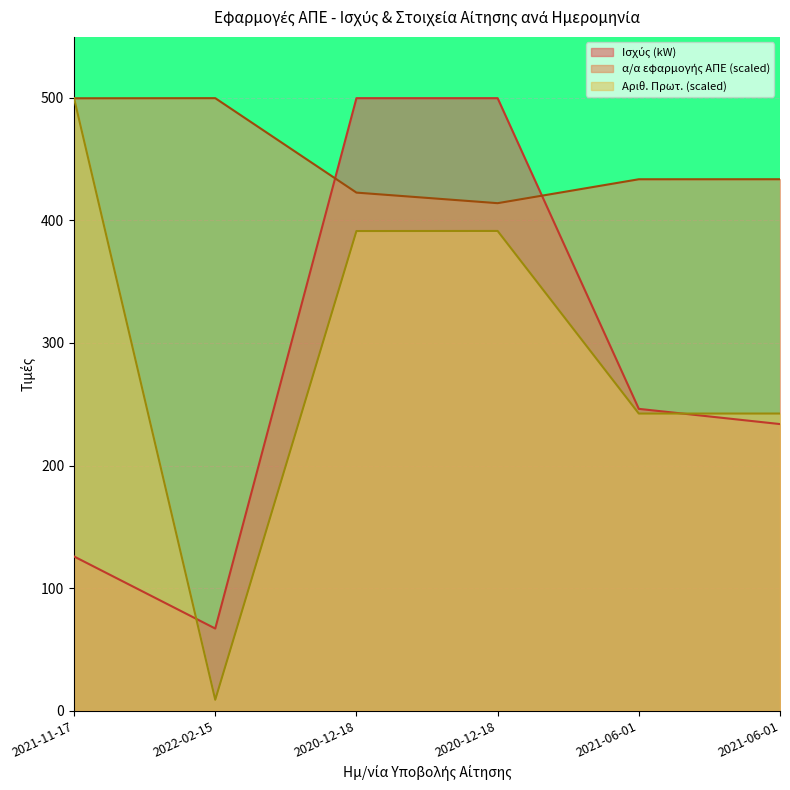

The value of α/α εφαρμογής ΑΠΕ at 2021-06-01 is 433.6. True or false?

True